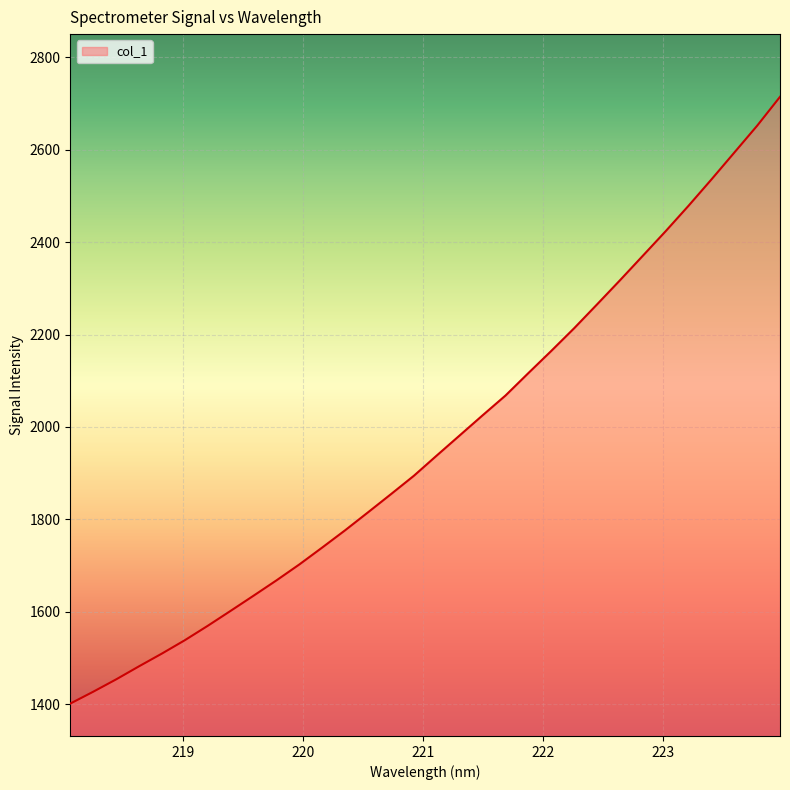

What is the minimum value shown in the chart?

1401.4